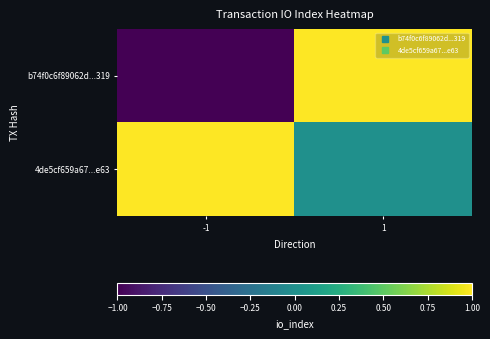

At which category does the chart reach its minimum across all series?

-1